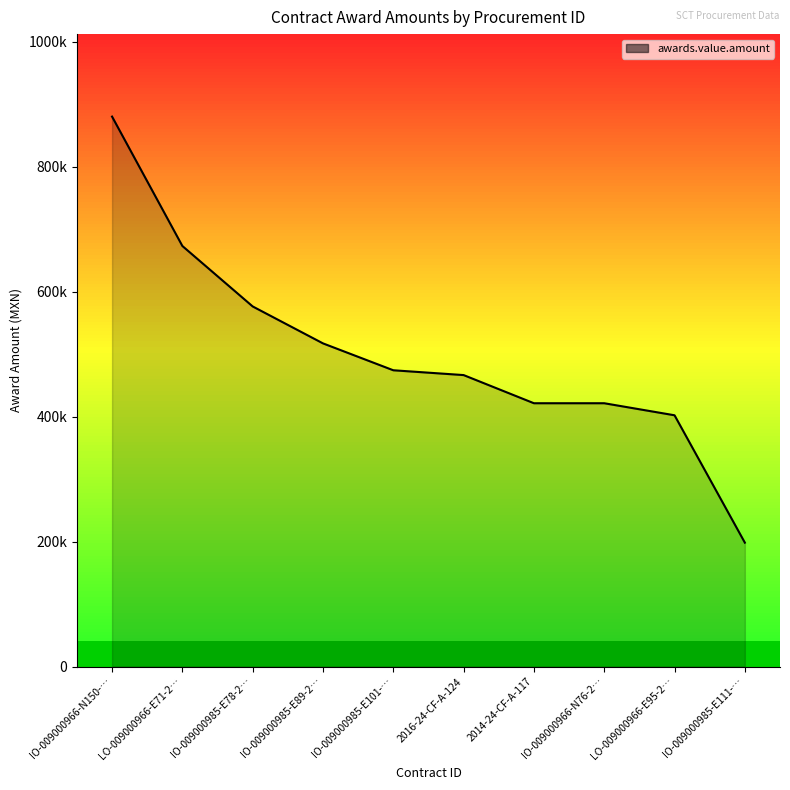

Between IO-009000966-N150-… and IO-009000985-E89-2…, which is larger?

IO-009000966-N150-…